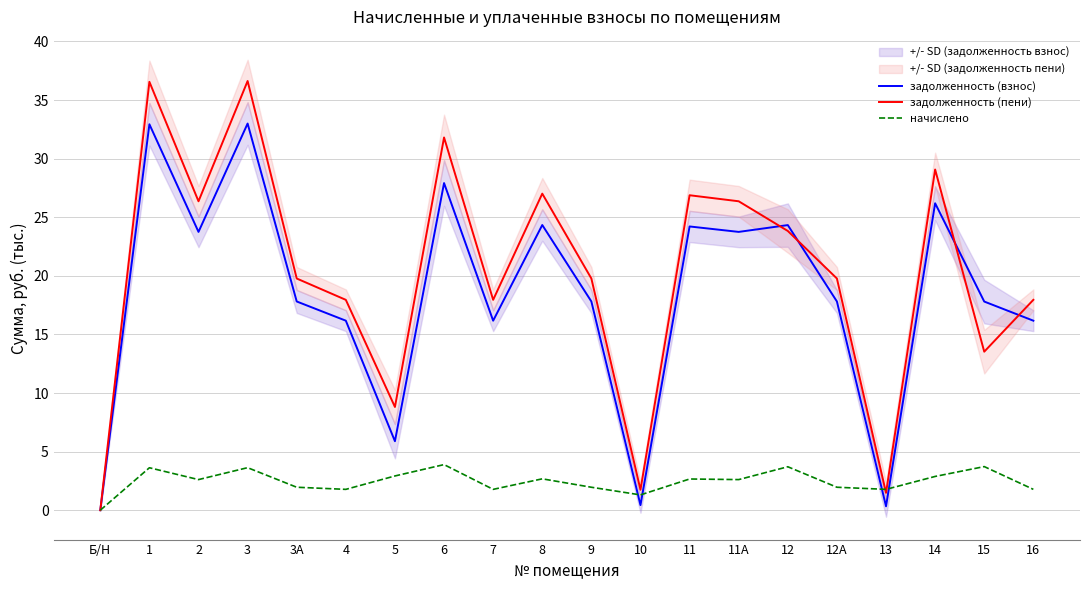

Which series ends up on top after the final intersection of начислено and задолженность (пени)?

задолженность (пени)